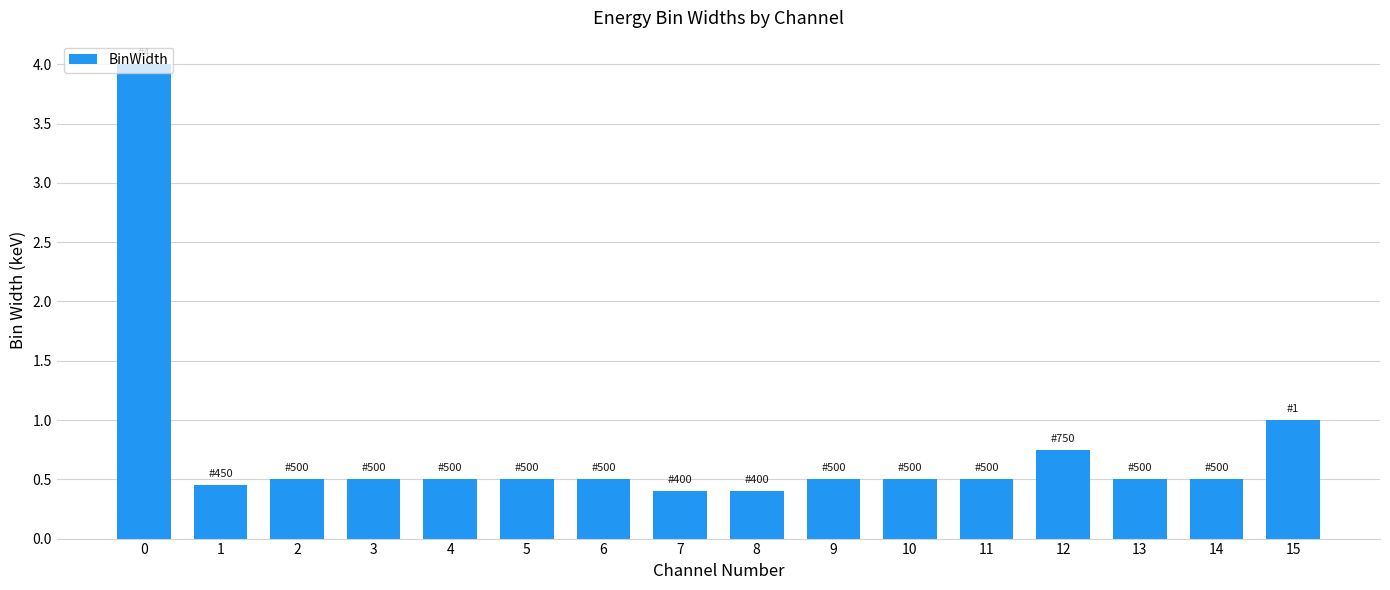

What is the value of the 1st bar from the left?

4.0